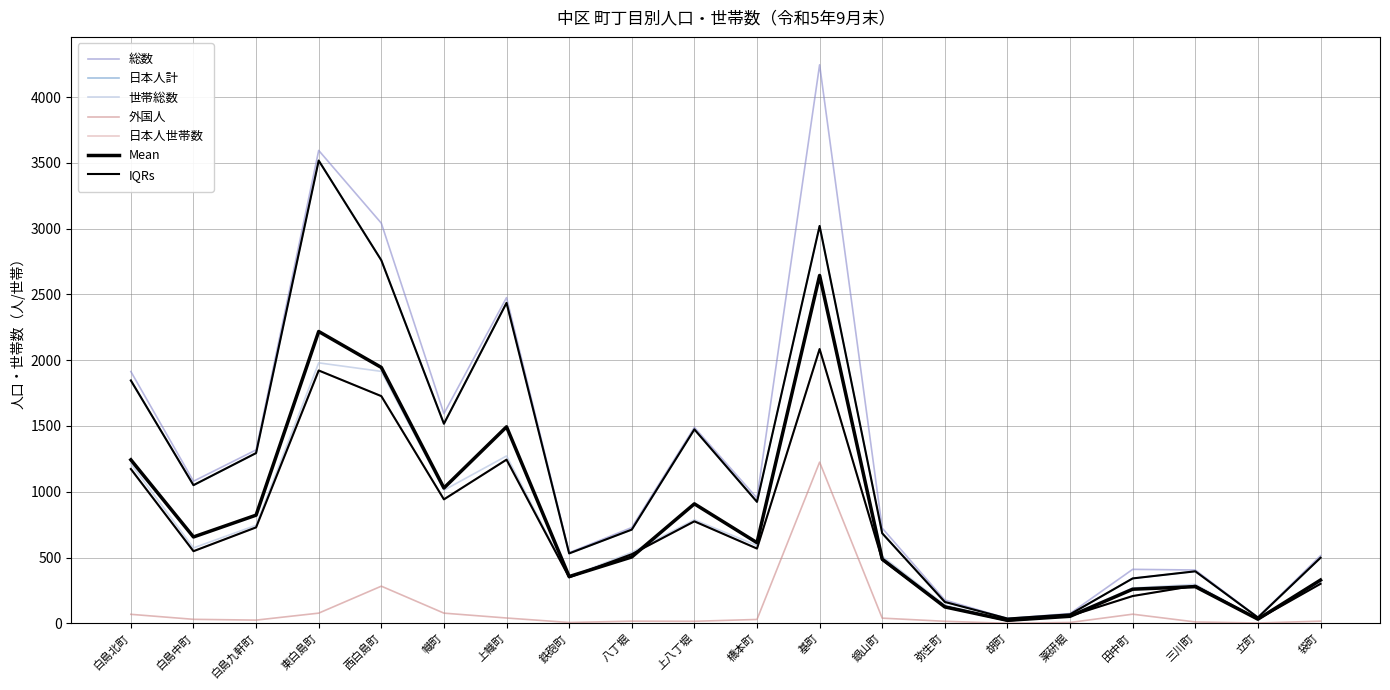

At how many categories does at least one series exceed 2774?

3